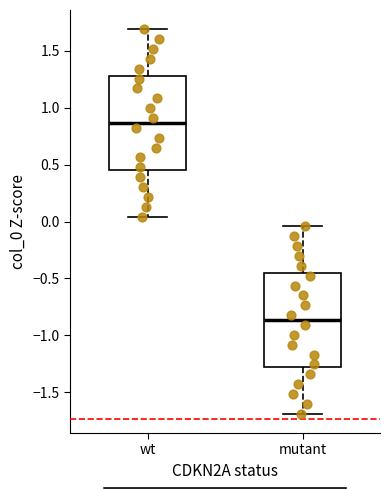

Which box's median line is the highest?

wt